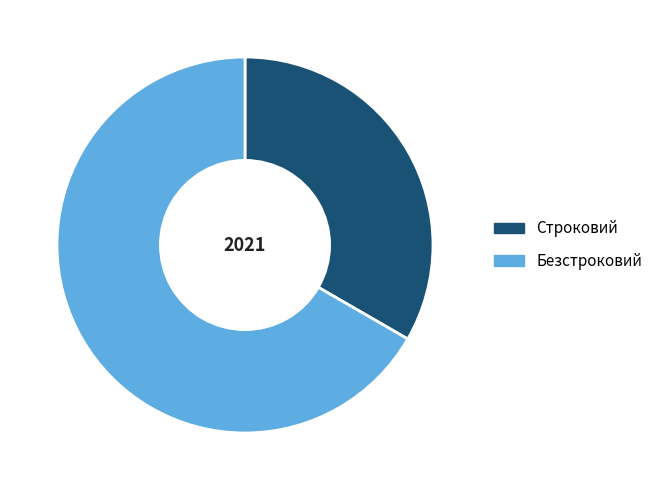

What is the largest slice in the pie chart?

Безстроковий